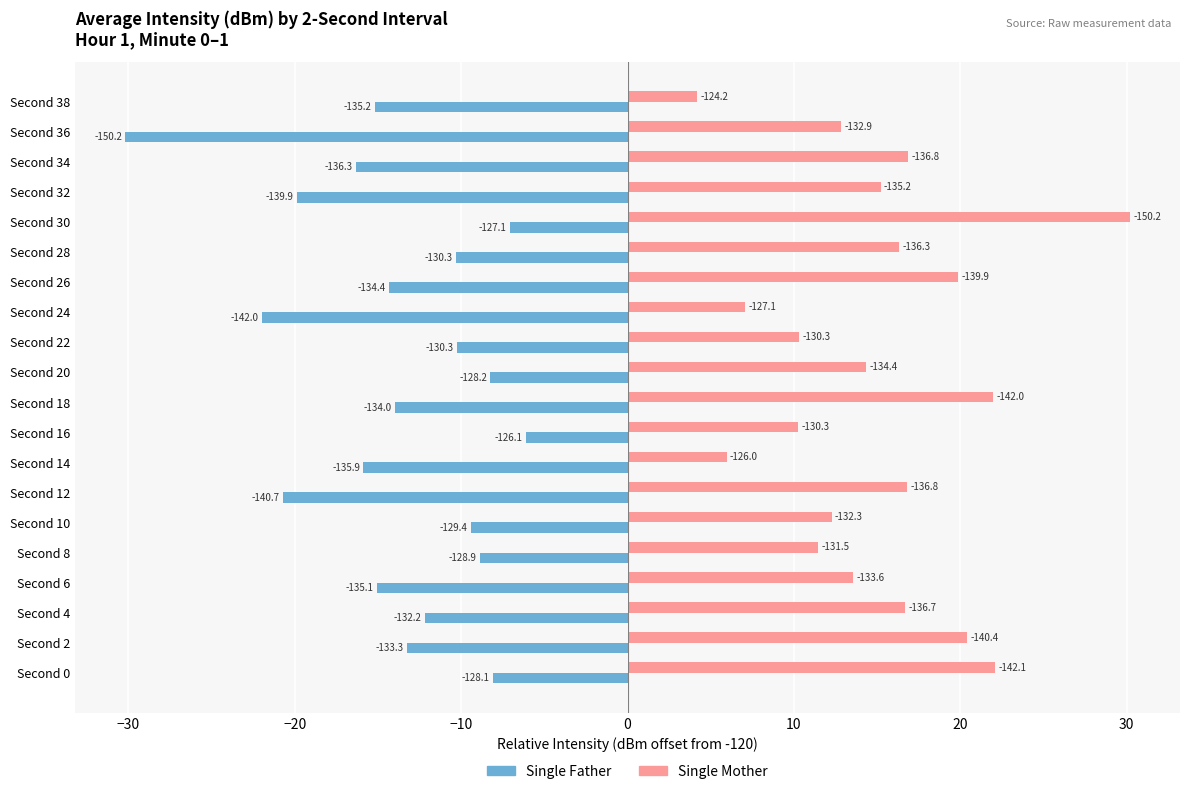

What are all the series names shown in the legend?

Single Father, Single Mother